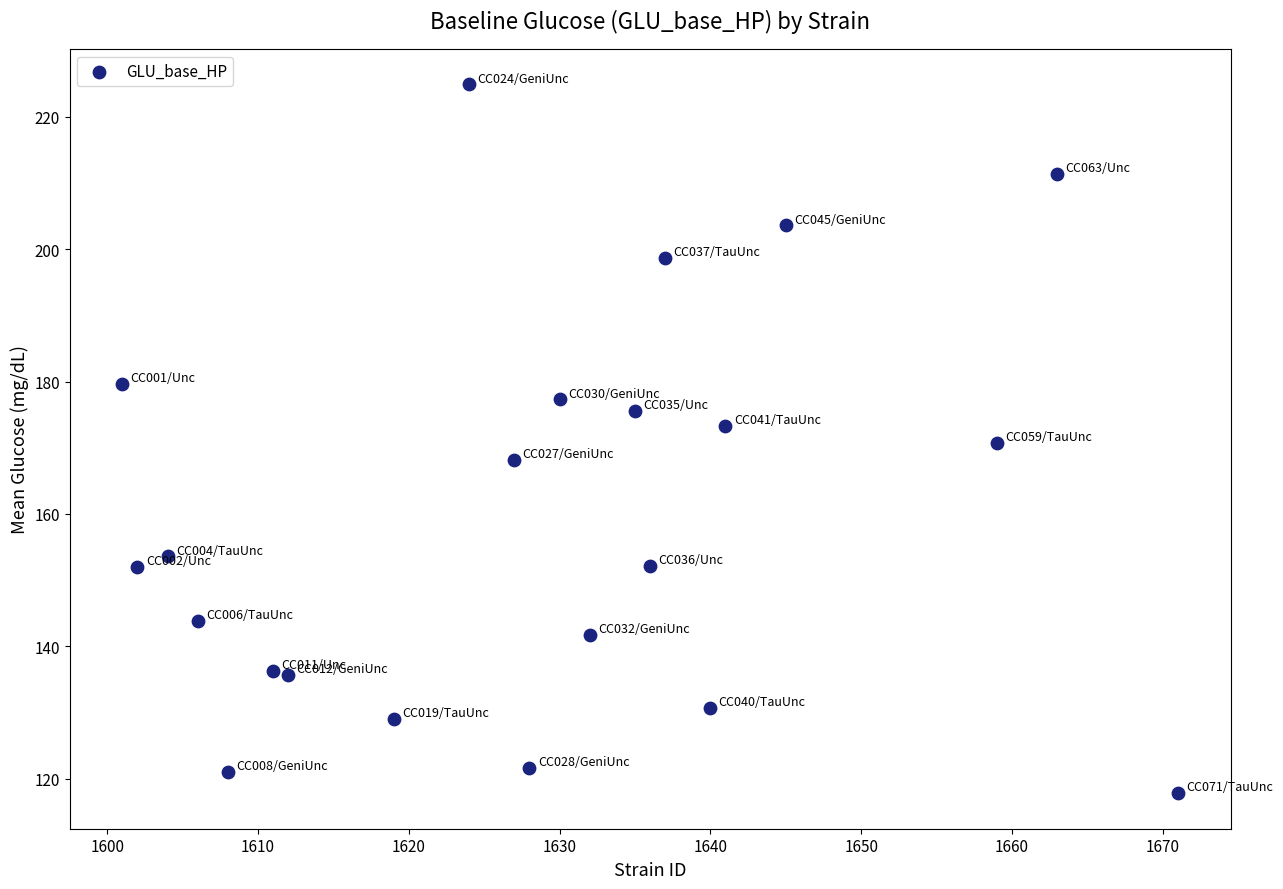

What is the range of Y values (max minus min)?

107.1